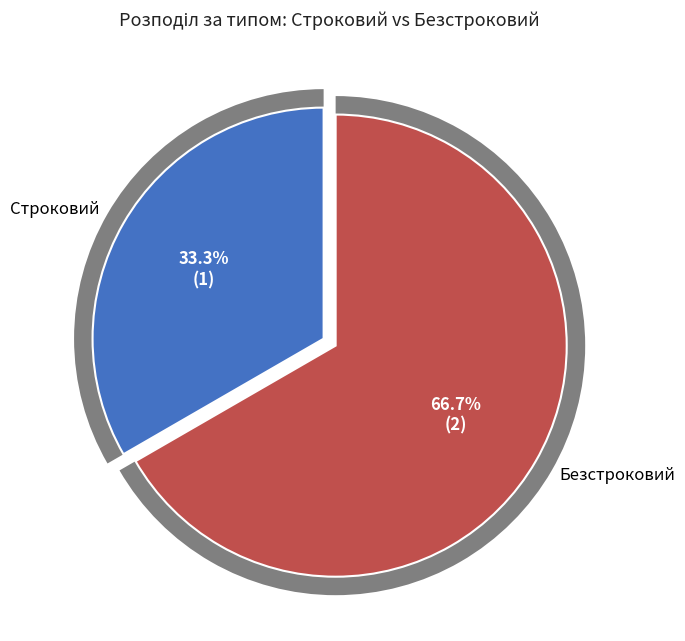

Which category accounts for the majority?

Безстроковий